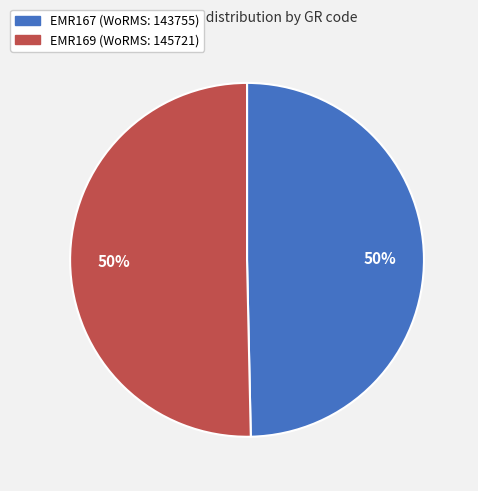

True or false: EMR167 accounts for 50% of the total.

True